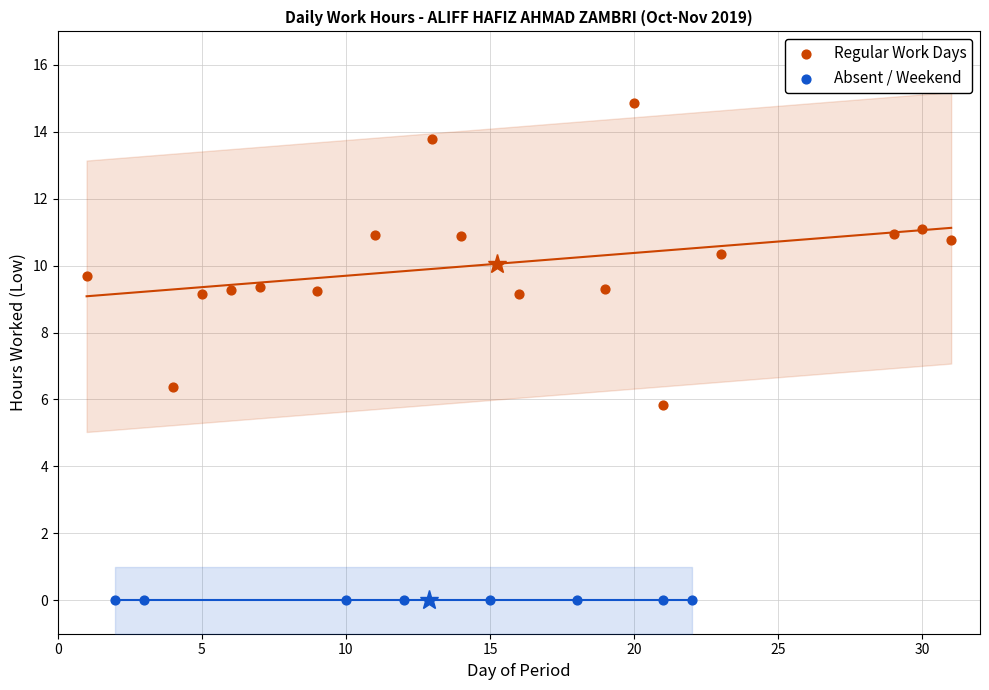

Which series contains the highest Y value?

Regular Work Days